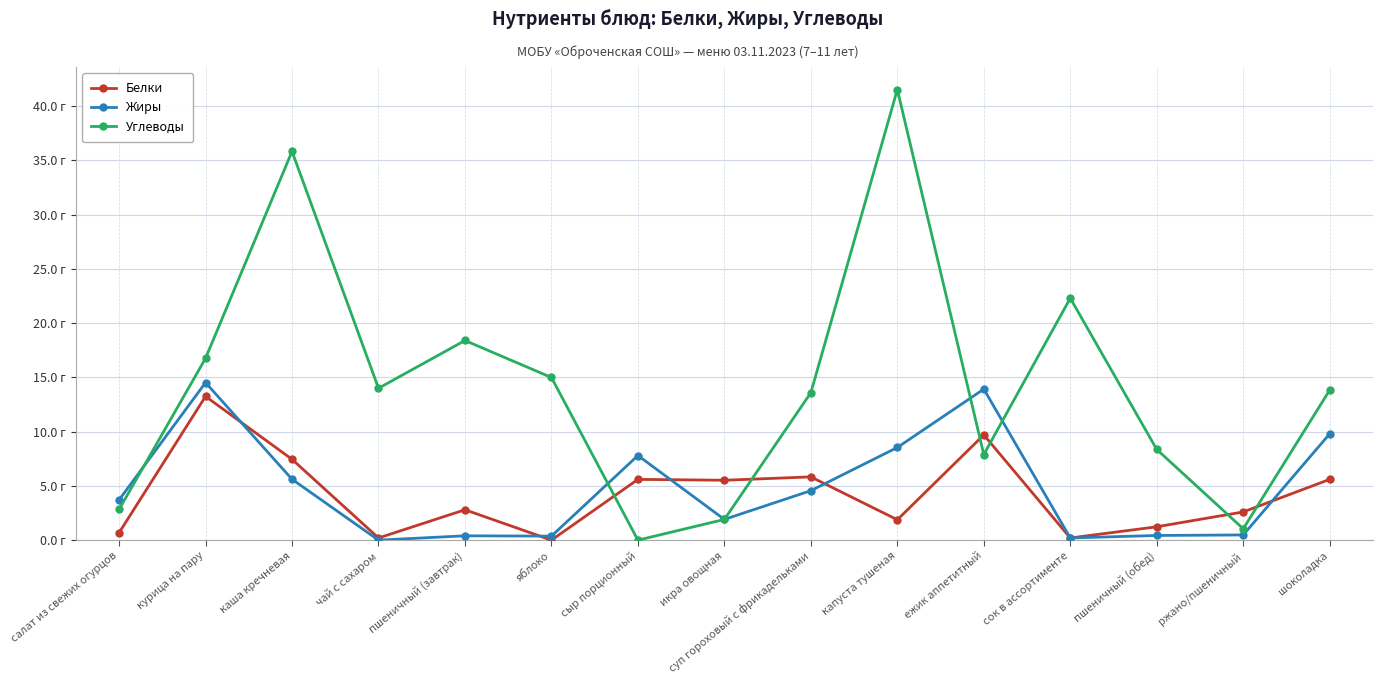

What is the label of the 1st point from the left?

салат из свежих огурцов